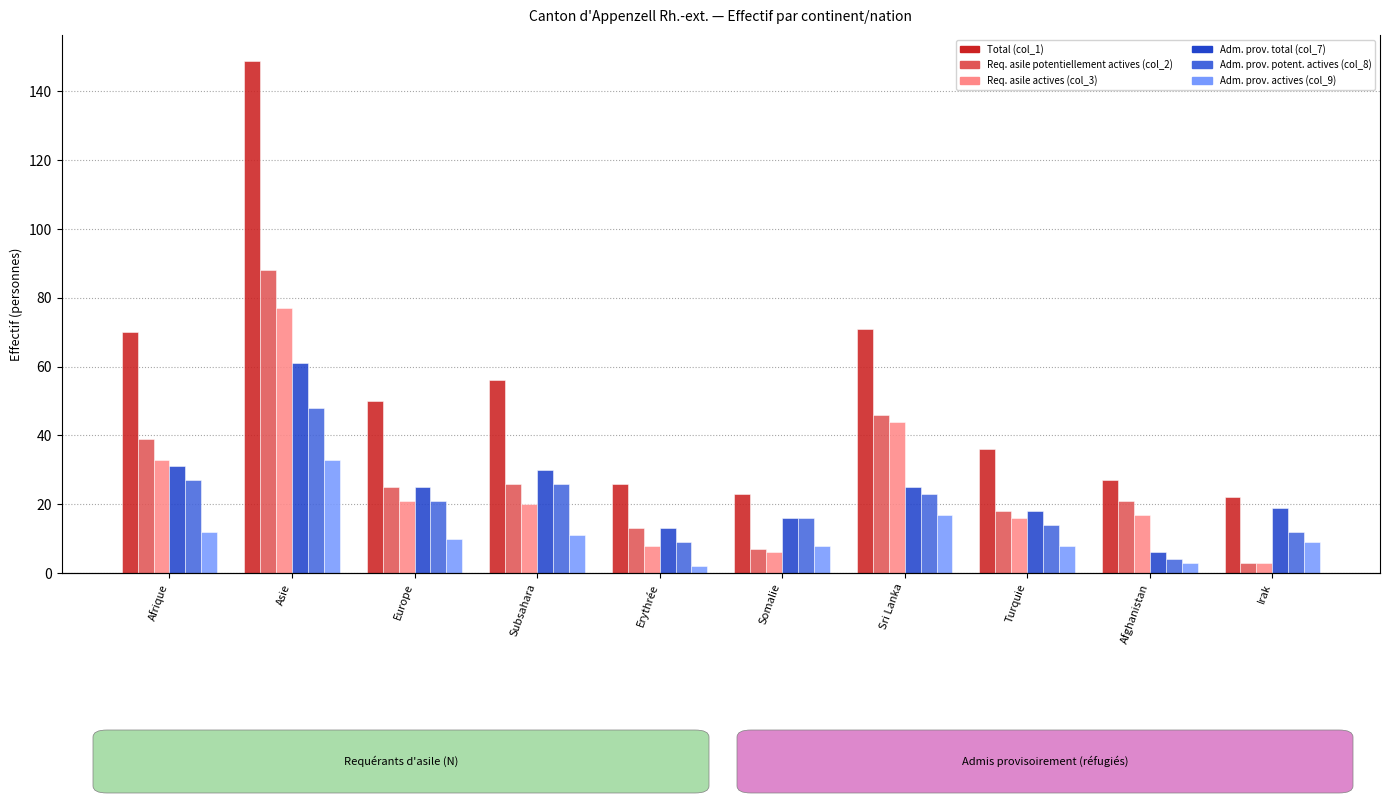

At which category is the sum across all series the highest?

Asie